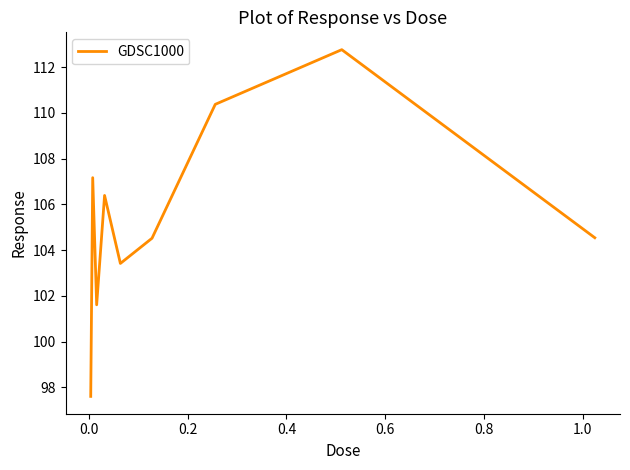

How many values exceed 104?

6